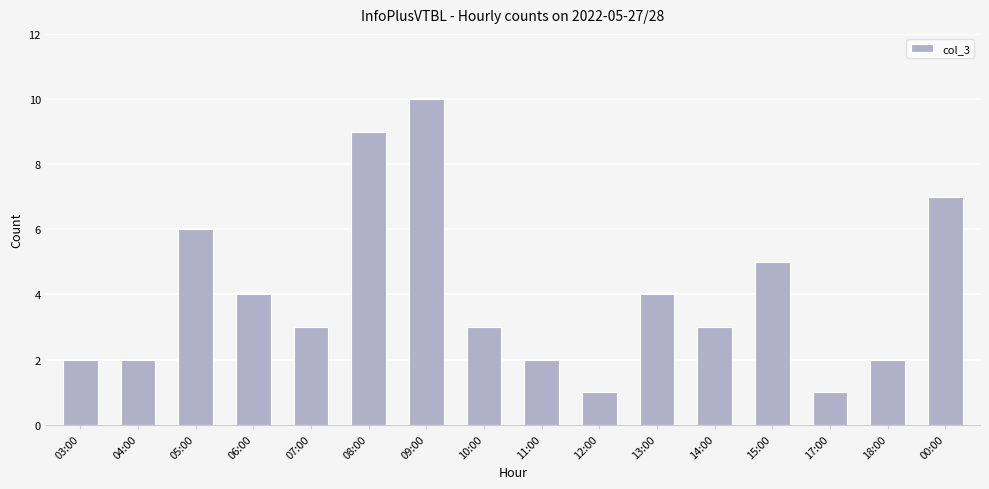

Is it true that the value at 07:00 is 1?

False